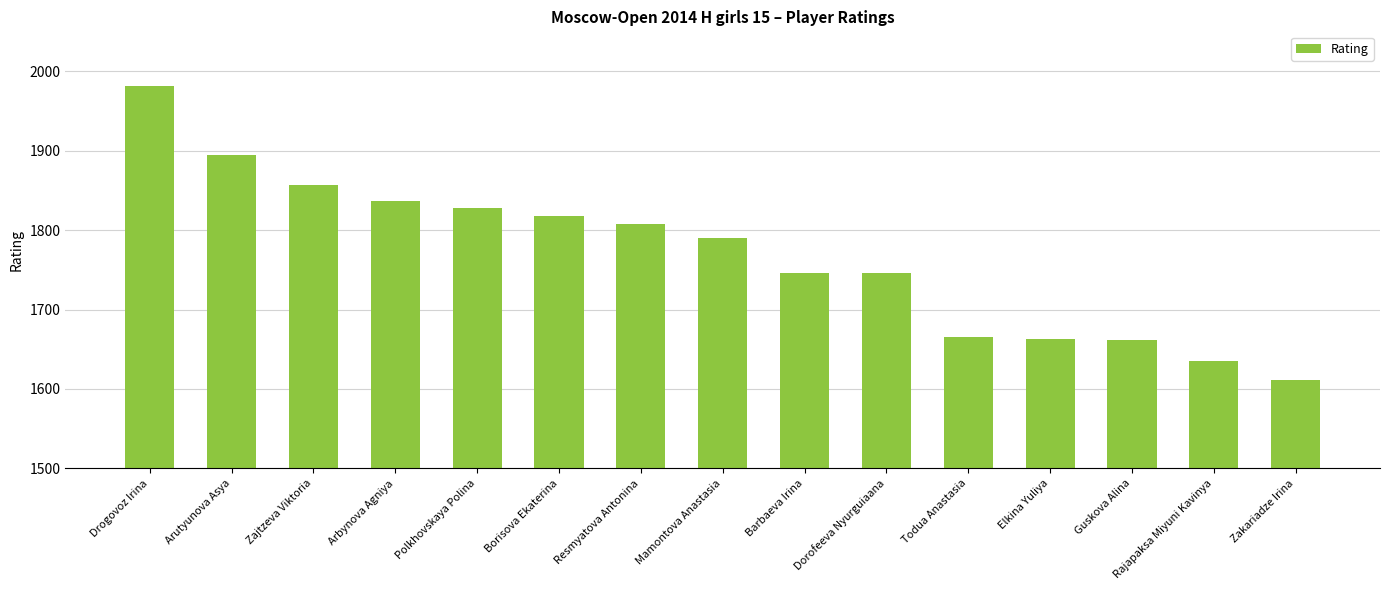

What is the minimum value shown in the chart?

1611